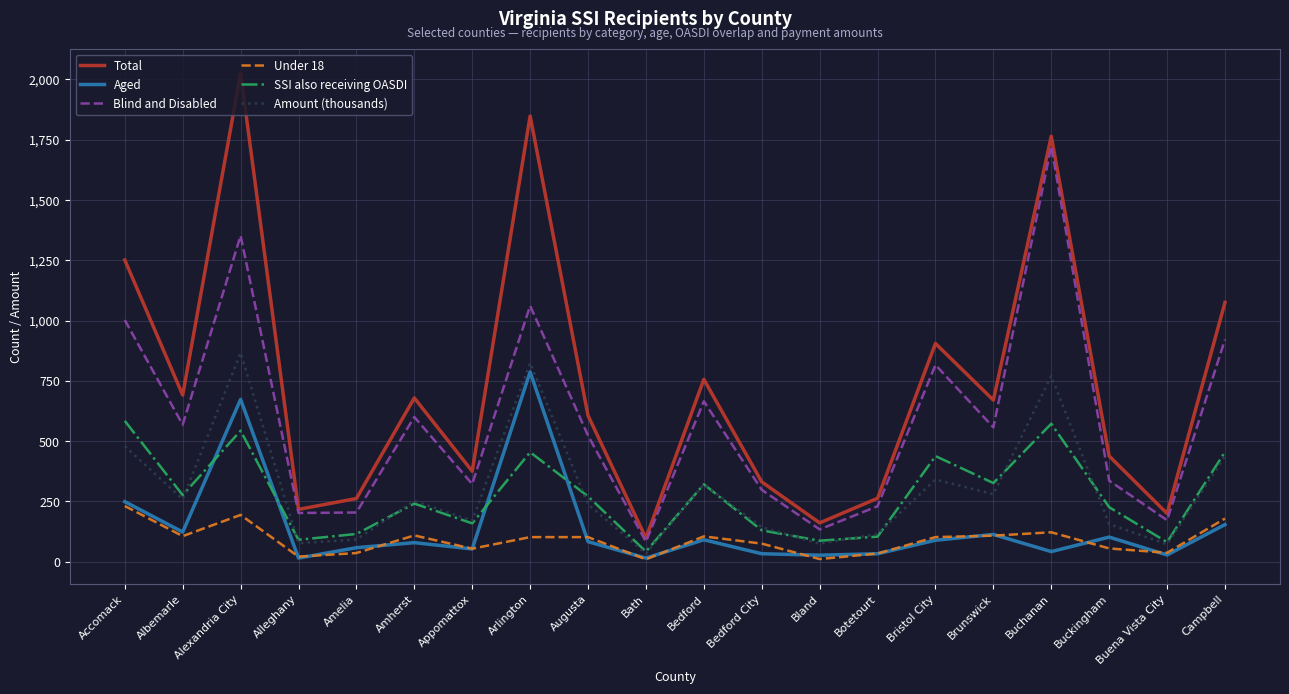

The Aged series shows 214 at Albemarle. True or false?

False